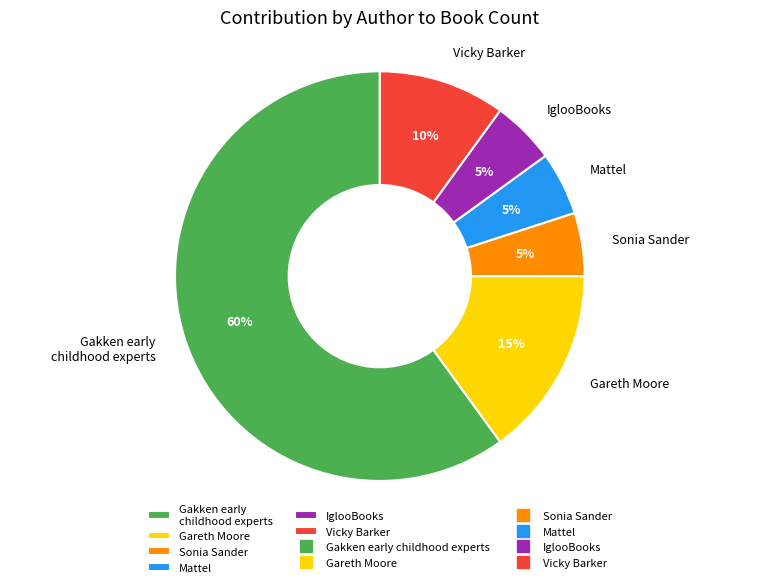

Combined, do Mattel and Gareth Moore account for over 50%?

No